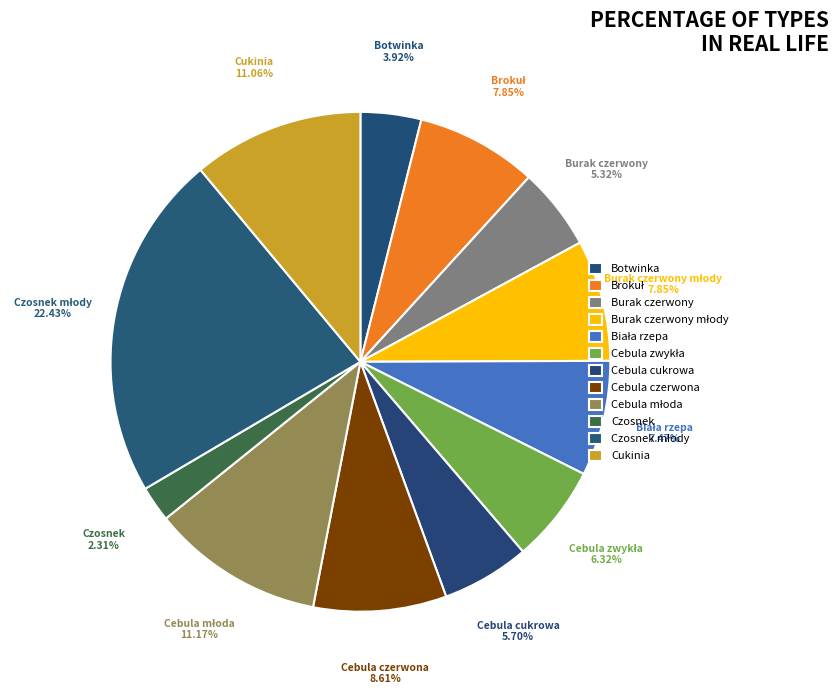

Does Burak czerwony account for over 50% of the chart?

No